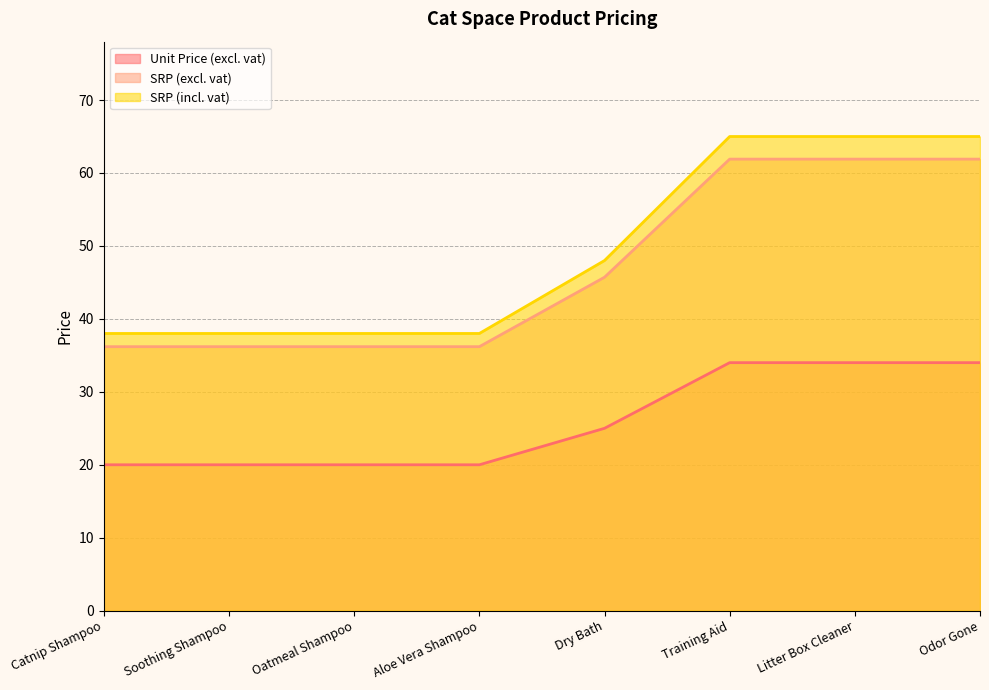

Between Aloe Vera Shampoo and Dry Bath, which series saw the biggest shift?

SRP (incl. vat)